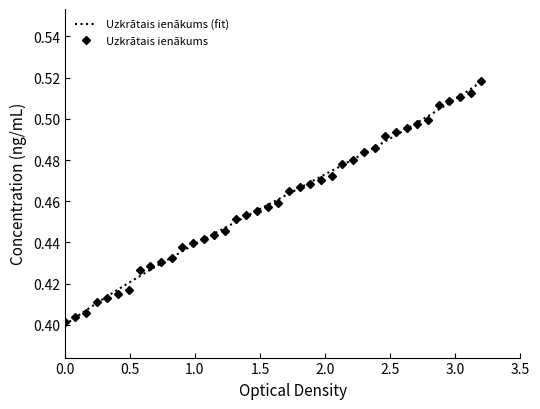

What is the minimum value shown in the chart?

0.4